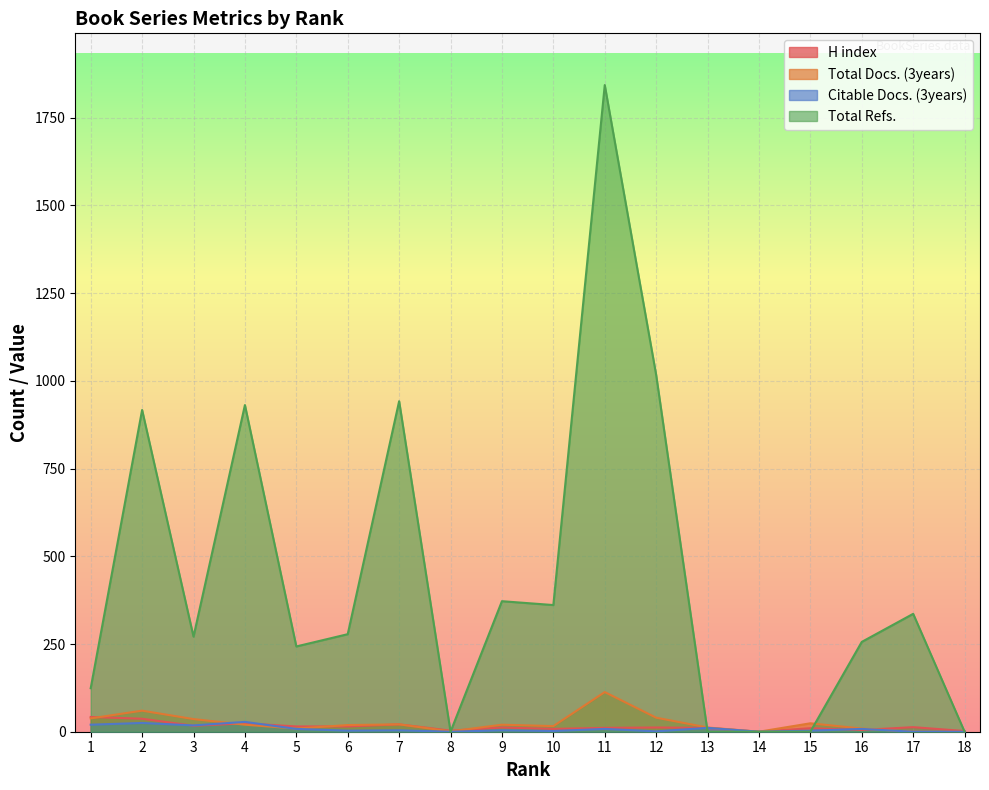

How many interior local valleys does the H index series have?

5